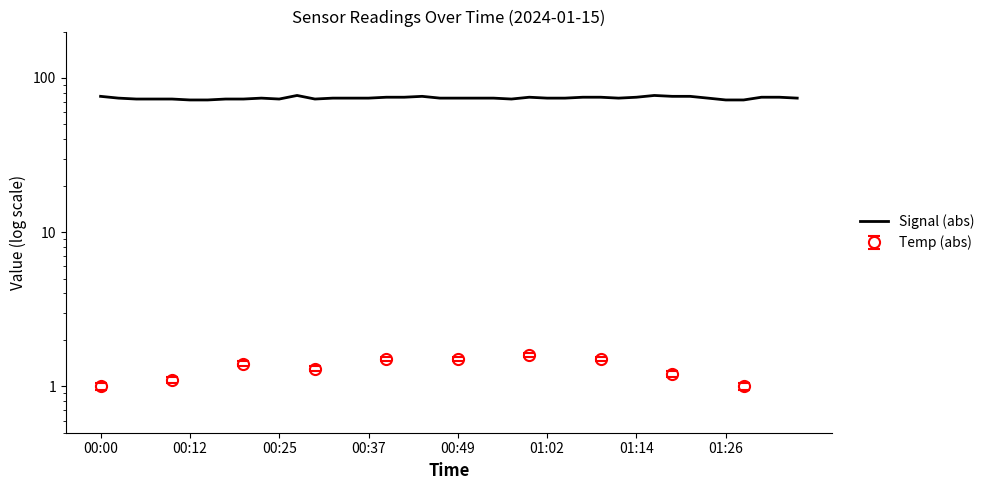

Which has a higher value, 25 or 12?

25